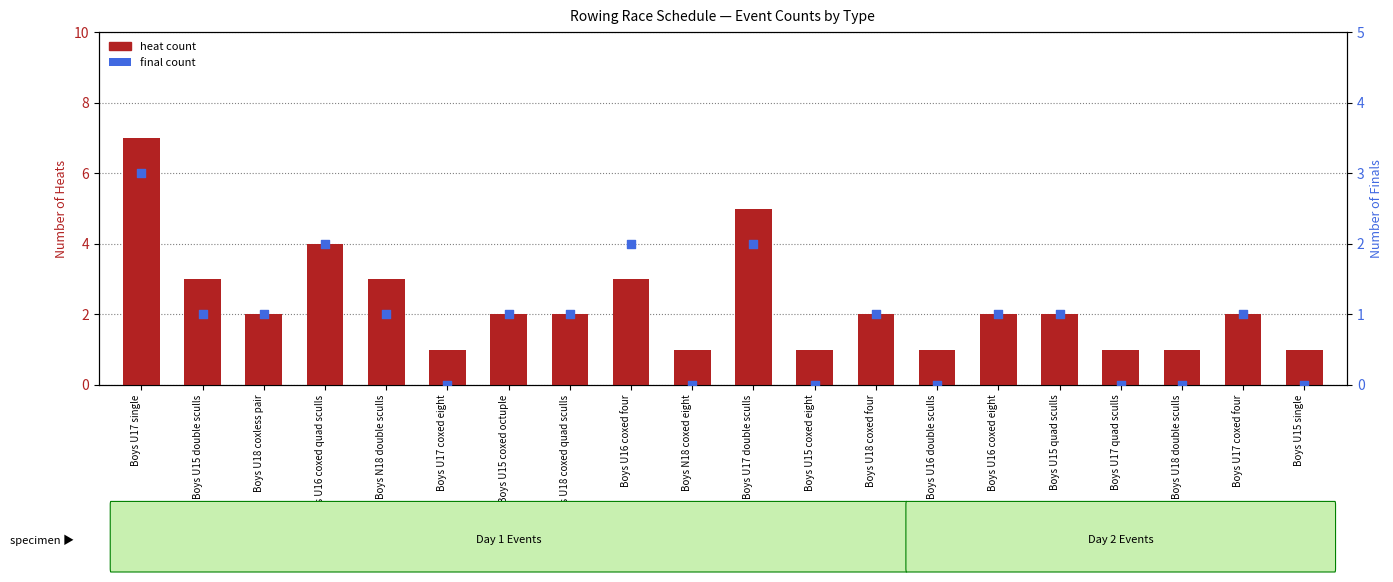

Is the value of heat count at Boys U15 double sculls greater than the value of final count at Boys U17 coxed four?

Yes